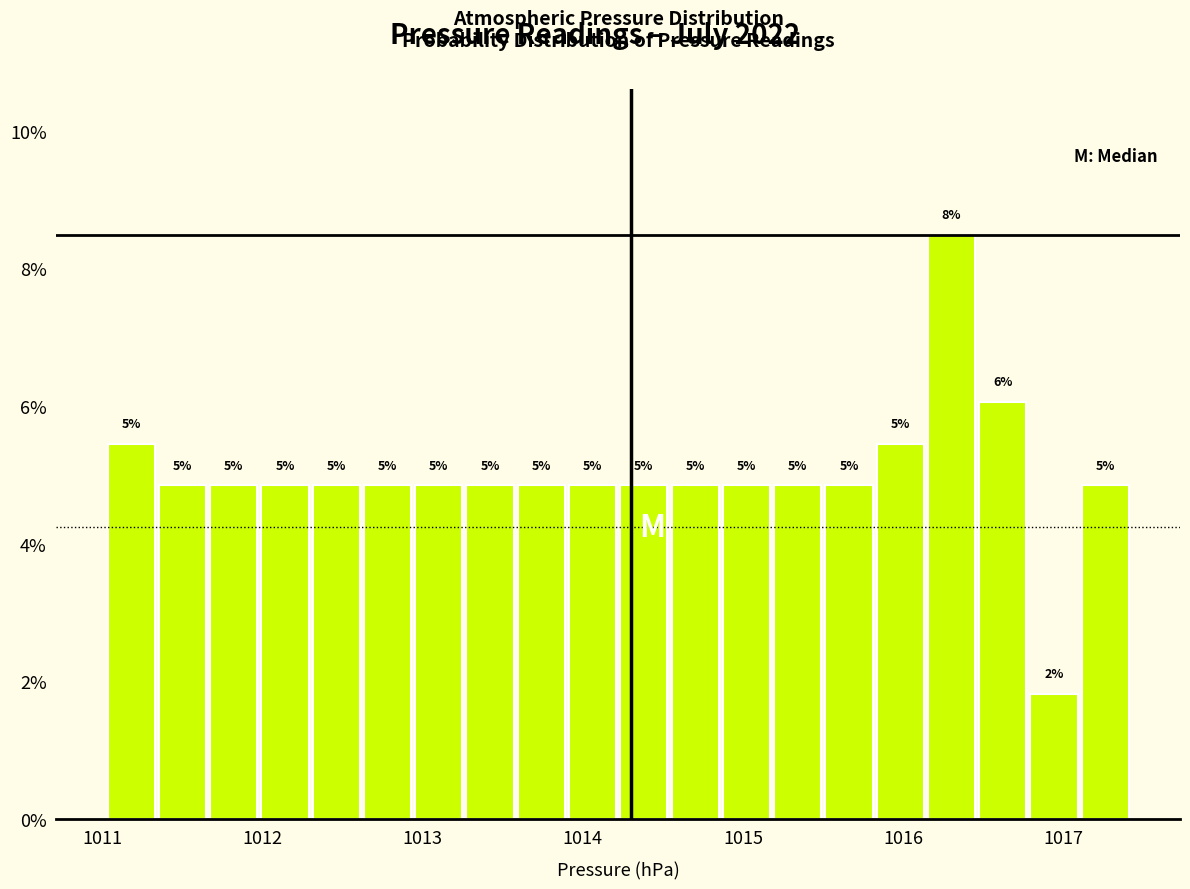

Read against the x-axis, roughly where is the centre of the tallest bar?

1016.3